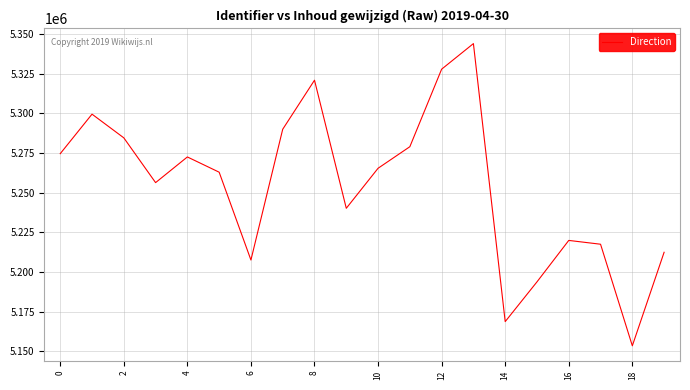

What is the smallest value displayed?

5153437